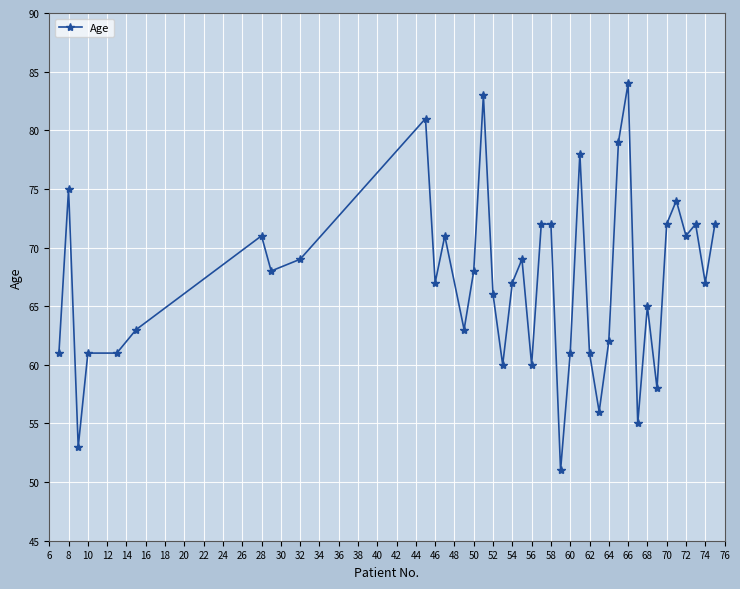

What is the value of the 34th point from the left?

72